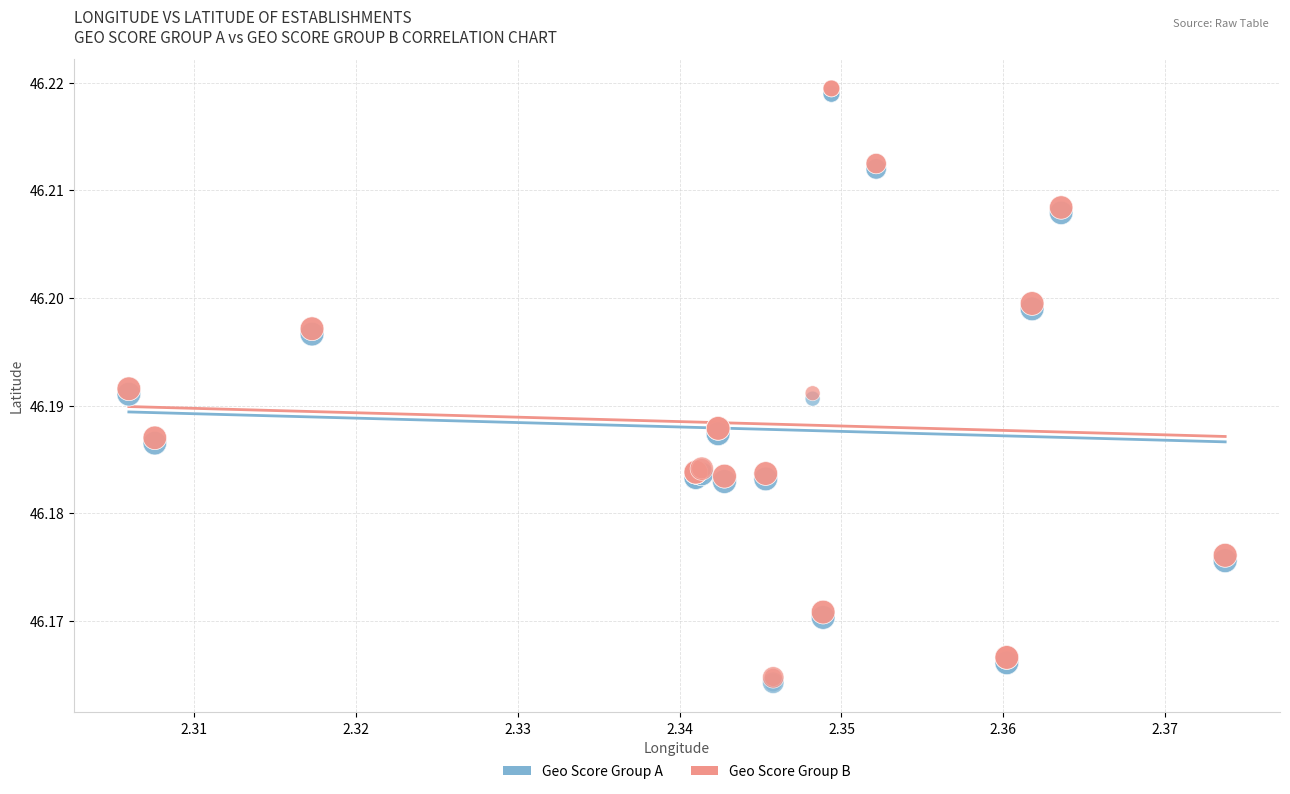

Which series contains the highest Y value?

Geo Score Group B